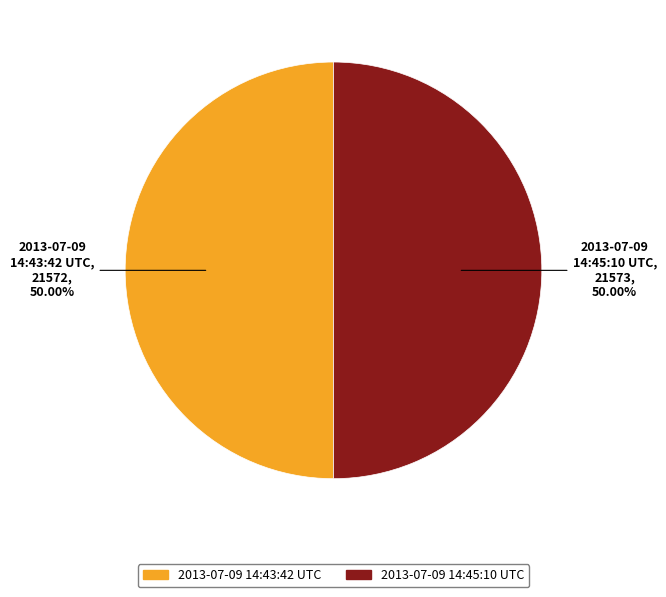

Approximately how many times larger is the value at 2013-07-09 14:45:10 UTC compared to 2013-07-09 14:43:42 UTC?

1.0